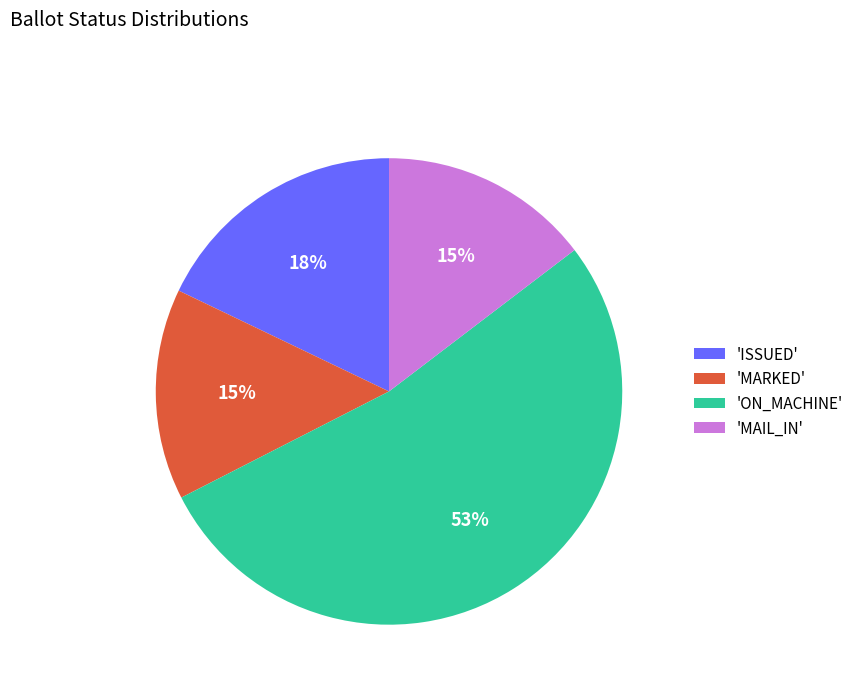

The 'MAIL_IN' slice represents 25% of the pie. True or false?

False